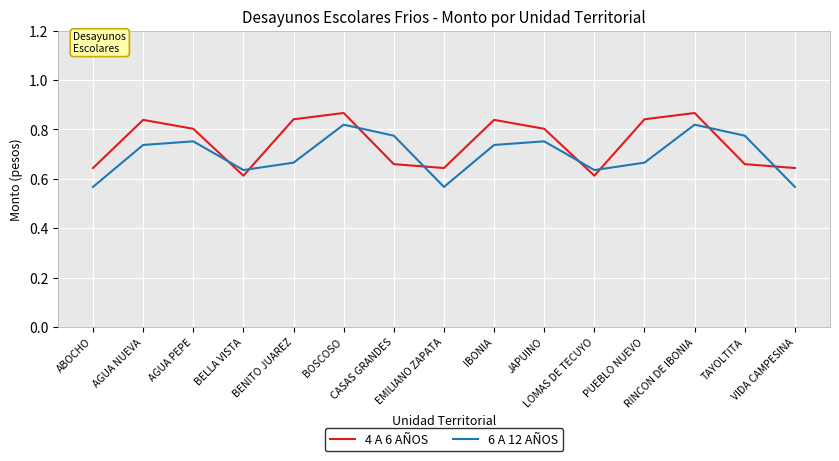

Between which two adjacent categories do 4 A 6 AÑOS and 6 A 12 AÑOS first intersect?

AGUA PEPE and BELLA VISTA